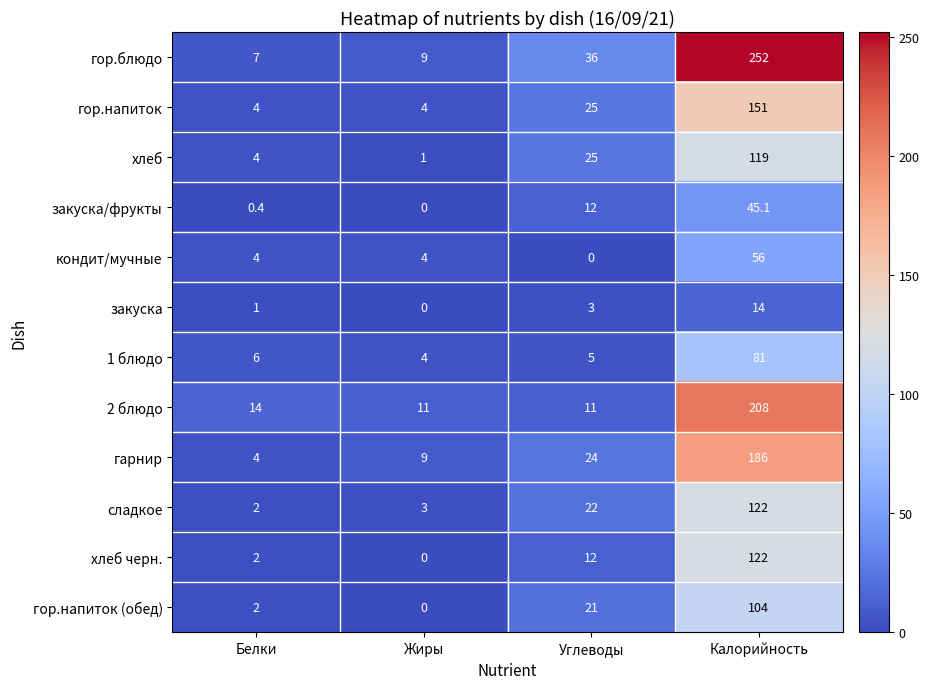

Rank the categories by хлеб value from lowest to highest.

Жиры, Белки, Углеводы, Калорийность